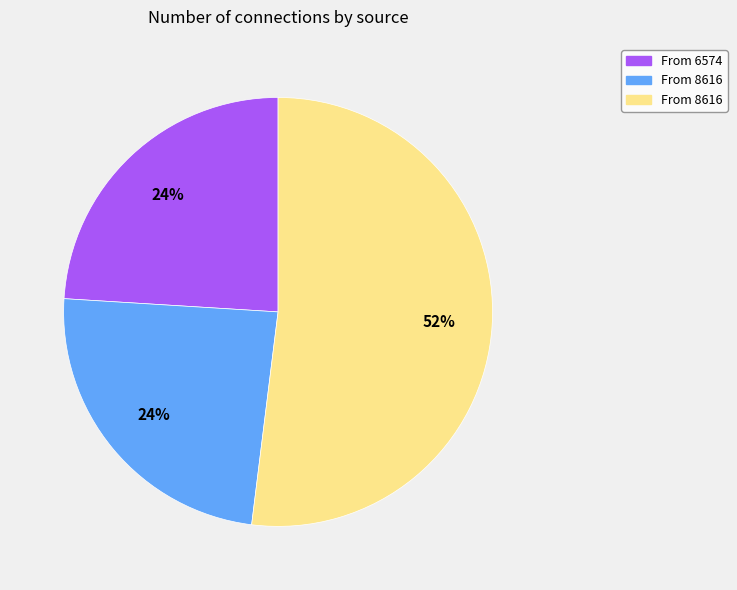

How many slices are in this pie chart?

3